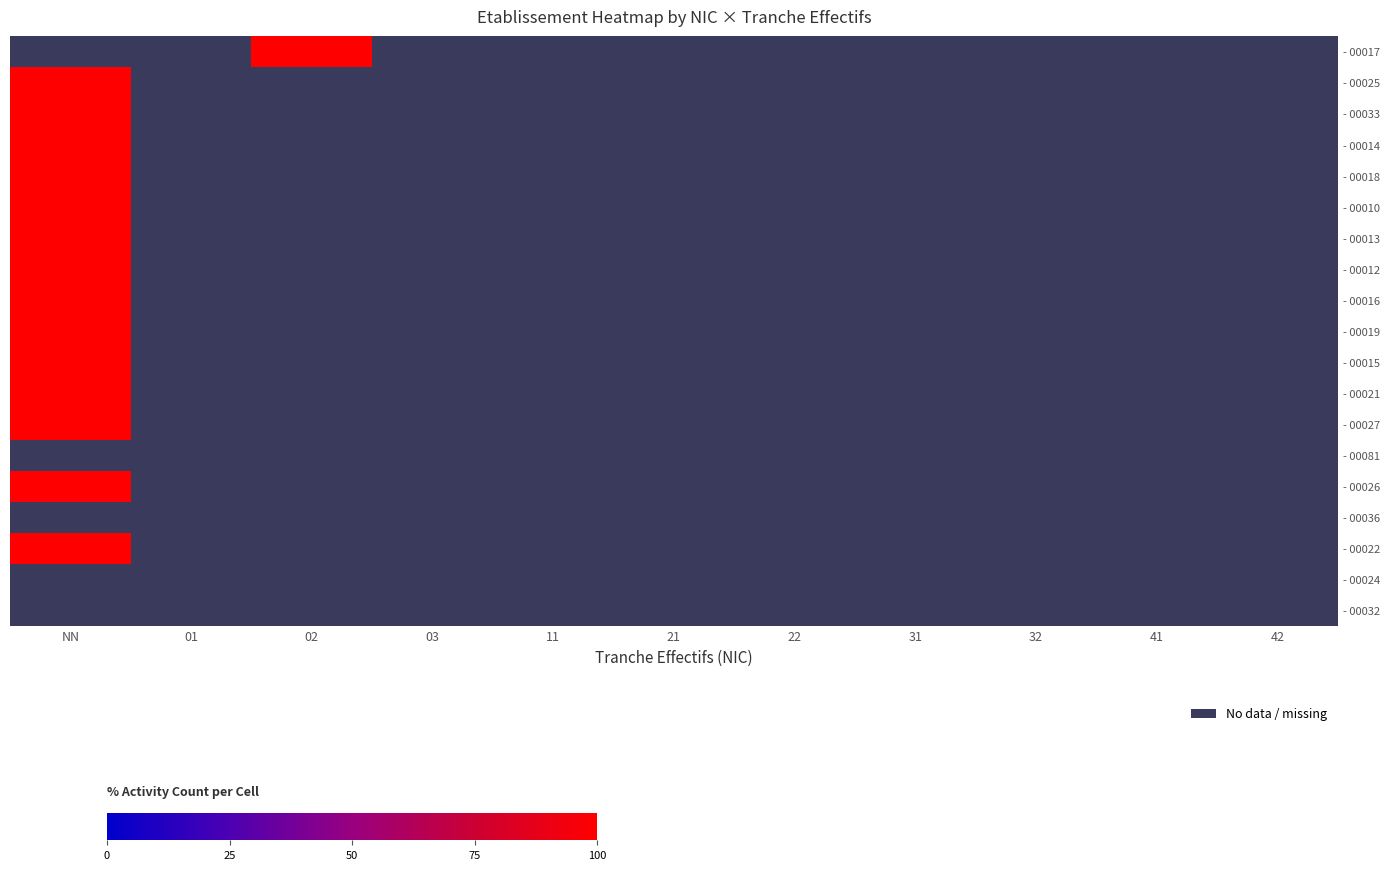

List the series in order of their peak value, highest first.

- 00017, - 00025, - 00033, - 00014, - 00018, - 00010, - 00013, - 00012, - 00016, - 00019, - 00015, - 00021, - 00027, - 00081, - 00026, - 00036, - 00022, - 00024, - 00032